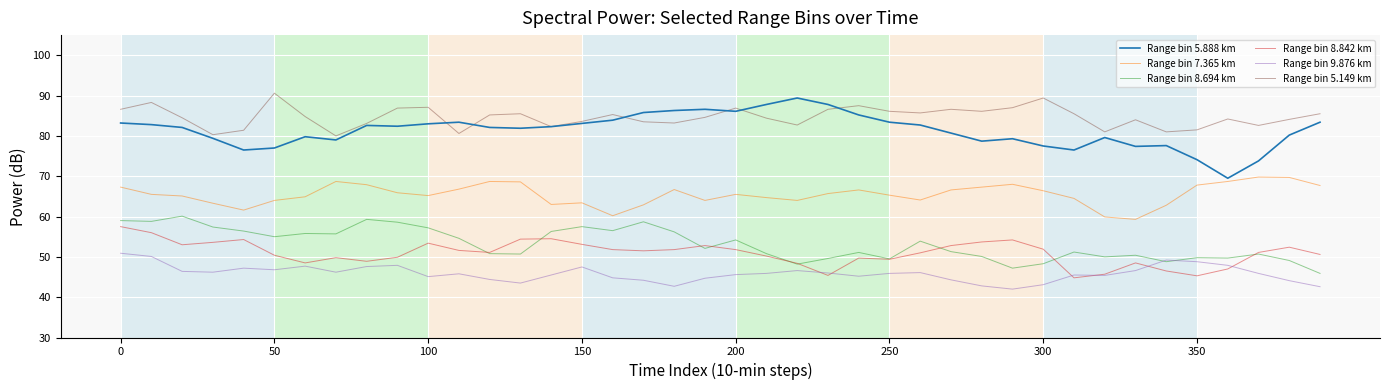

Which series has the widest spread of values?

Range bin 5.888 km